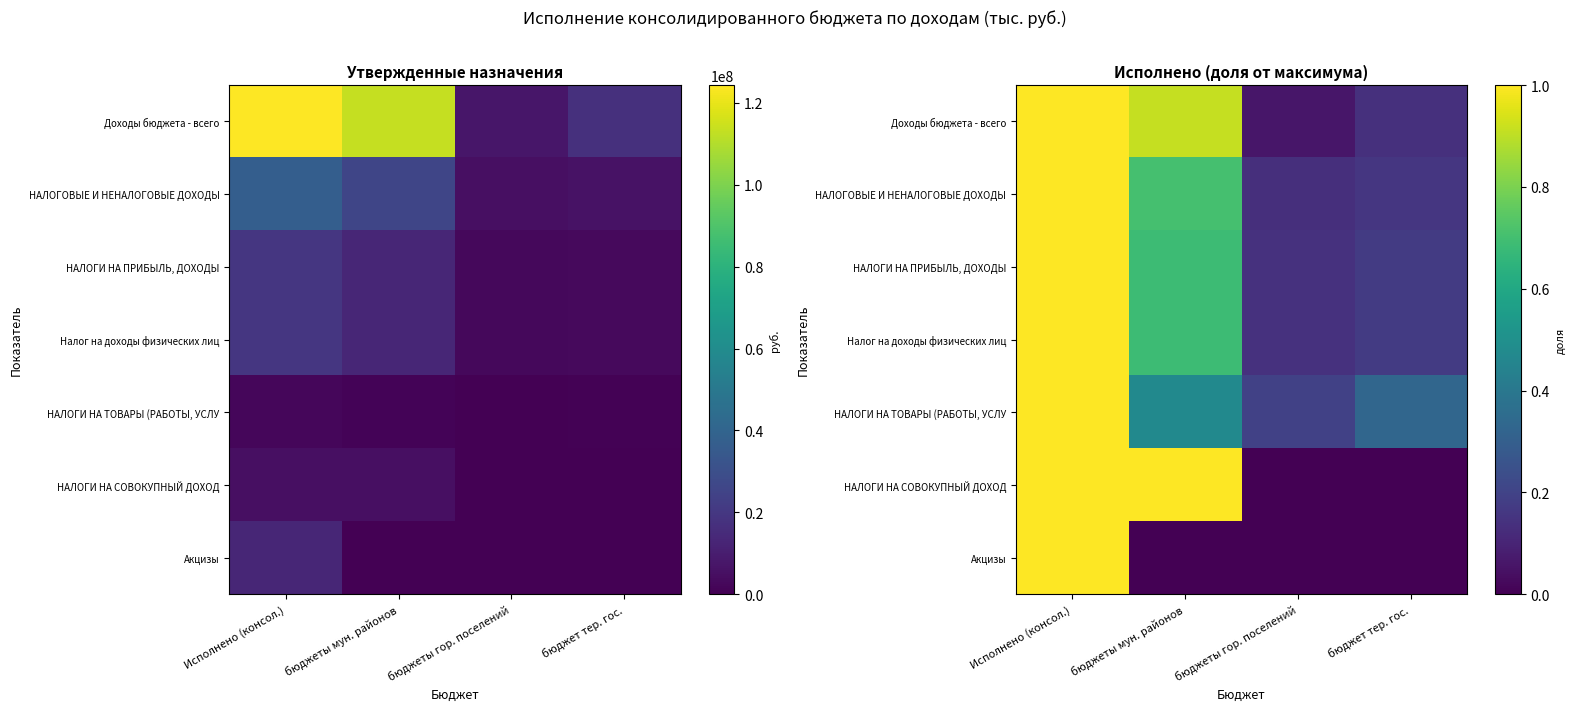

Which label corresponds to the smallest value in the chart?

бюджеты гор. поселений